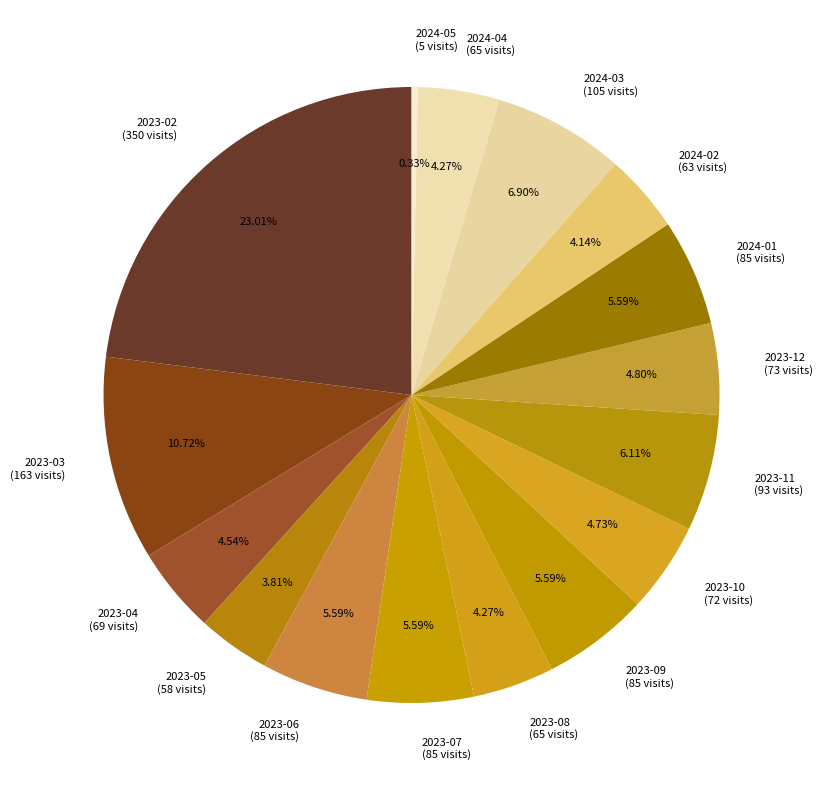

Does 2024-05 represent more than half of the total?

No